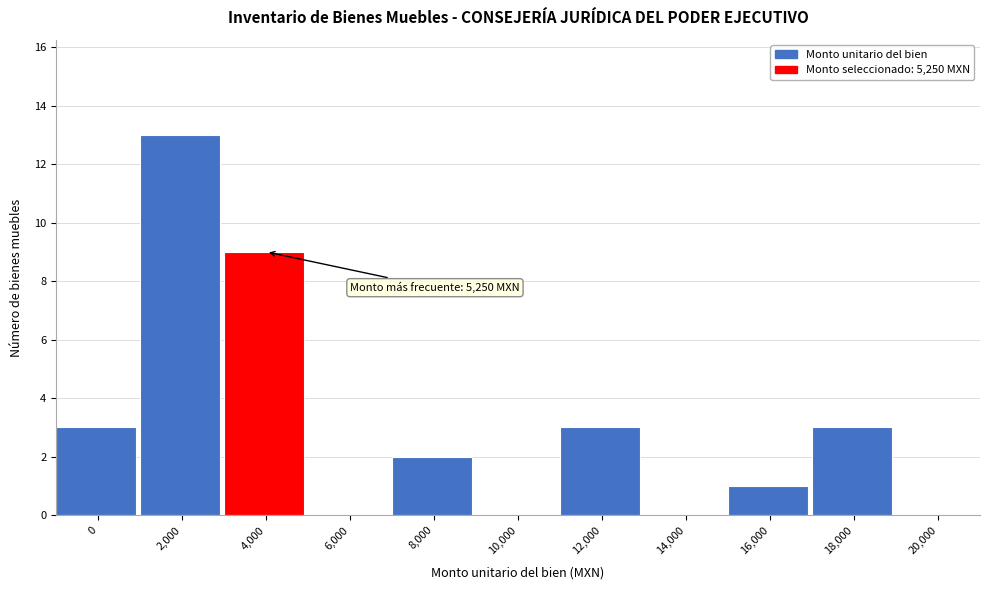

Reading left to right, transcribe all the data shown in this chart.

0=3	2,000=13	4,000=9	6,000=0	8,000=2	10,000=0	12,000=3	14,000=0	16,000=1	18,000=3	20,000=0